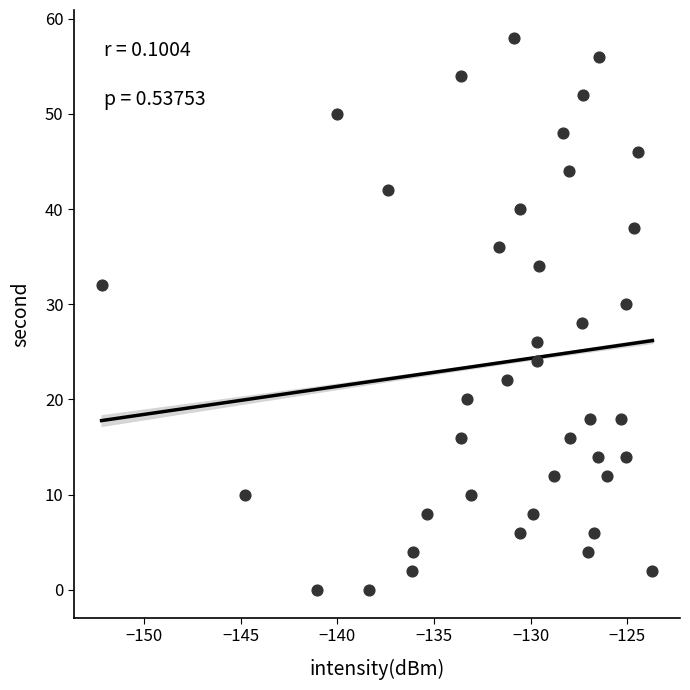

What is the range of Y values (max minus min)?

58